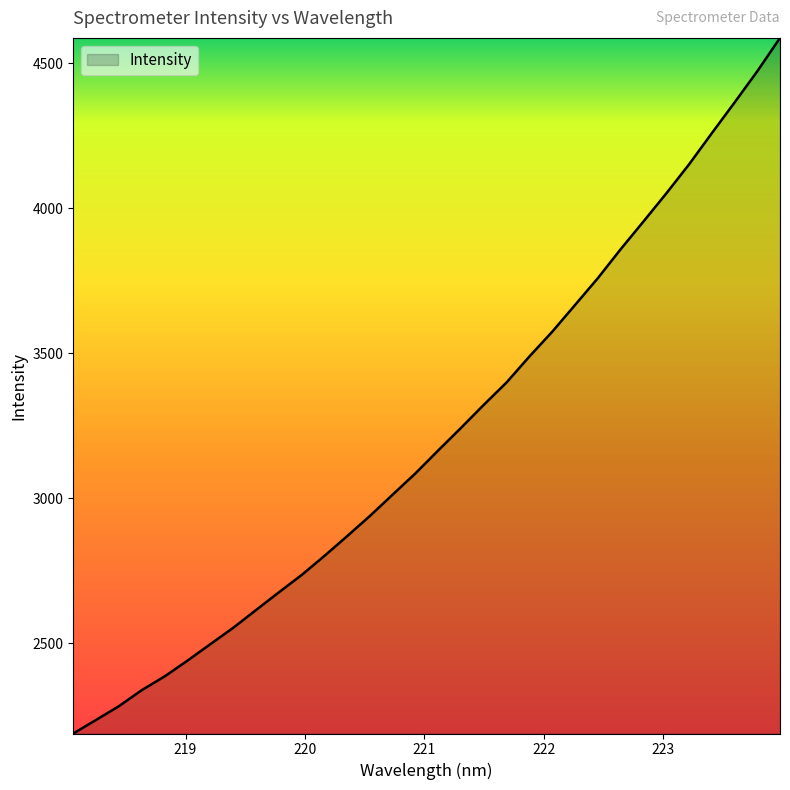

What is the smallest value displayed?

2189.8